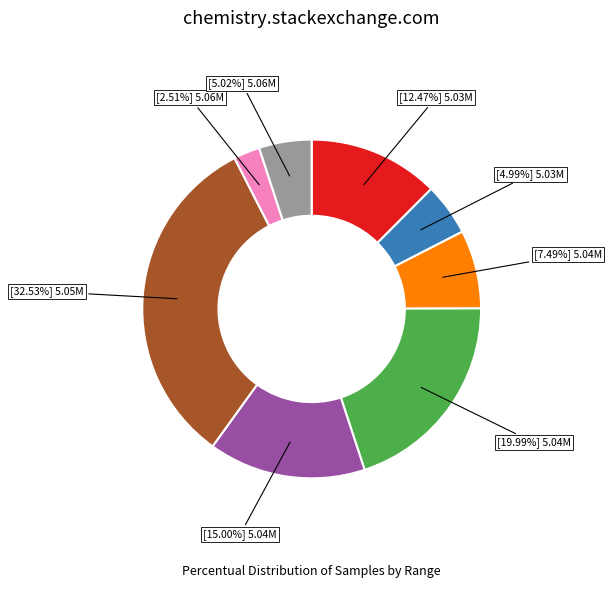

Does any single category account for the majority?

No